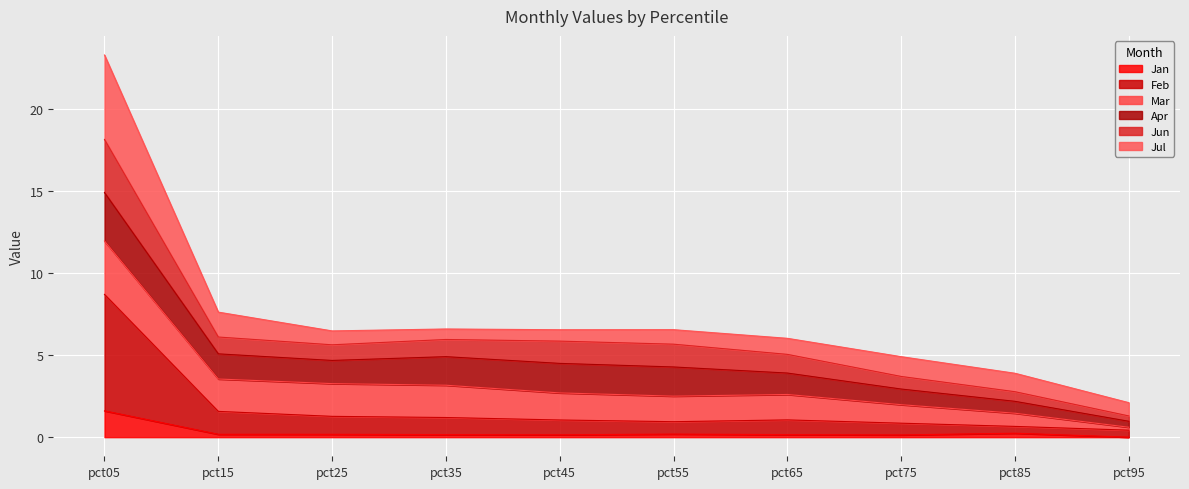

At how many categories does at least one series exceed 11?

1